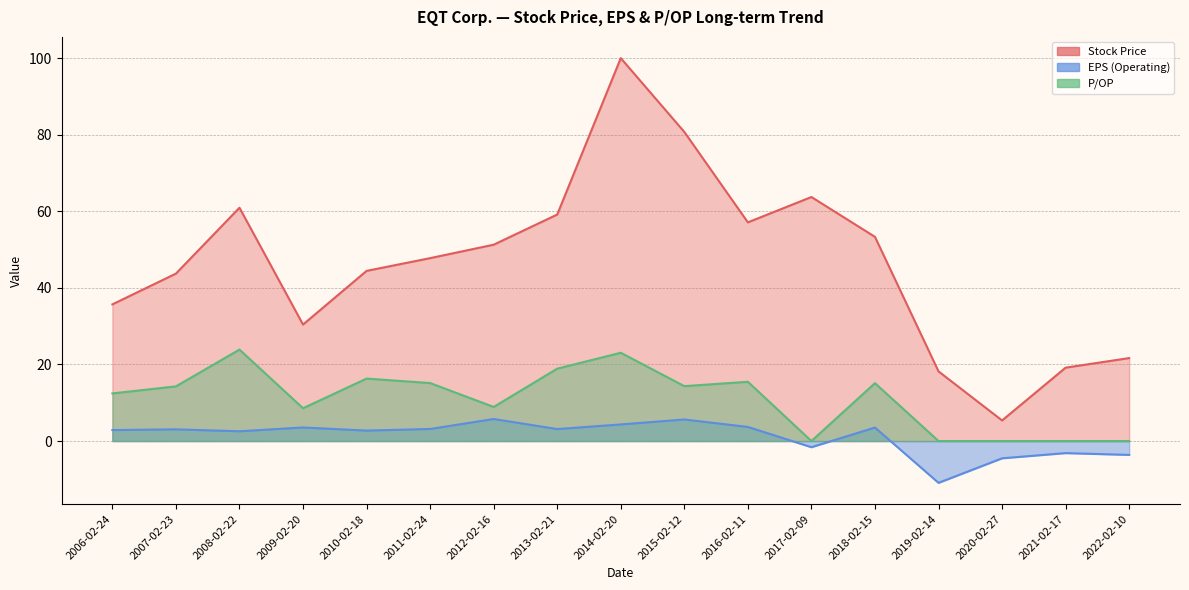

True or false: Stock Price and EPS (Operating) intersect in this chart.

False